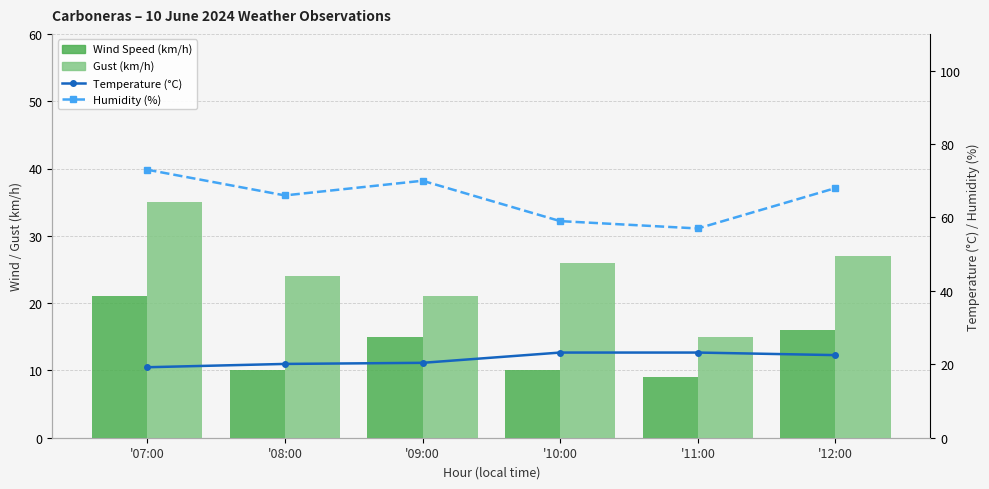

How many groups of bars are there?

6